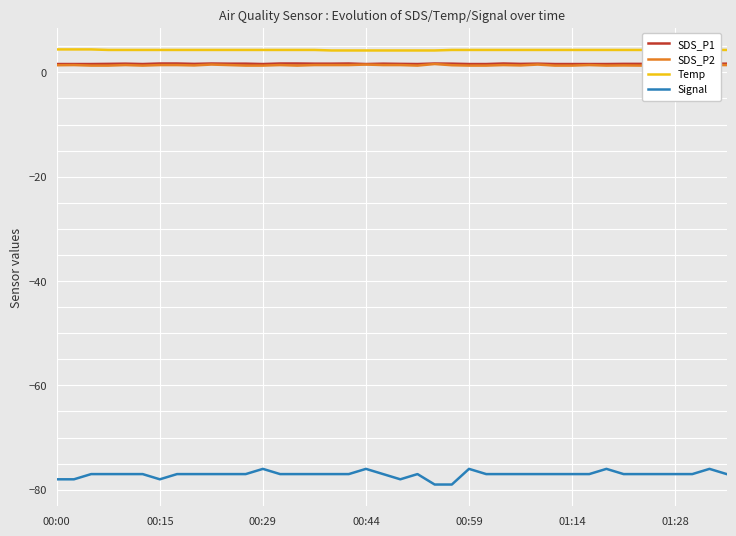

Reading left to right, list all the values displayed in this chart.

SDS_P1: 1.6	1.6	1.6	1.6	1.7	1.6	1.7	1.7	1.6	1.7	1.7	1.7	1.6	1.7	1.7	1.7	1.7	1.7	1.6	1.7	1.6	1.6	1.7	1.7	1.6	1.6	1.7	1.6	1.7	1.6	1.6	1.6	1.6	1.6	1.6	1.7	1.7	1.7	1.6	1.7
SDS_P2: 1.4	1.4	1.3	1.3	1.4	1.3	1.4	1.4	1.3	1.5	1.4	1.3	1.3	1.4	1.3	1.4	1.4	1.4	1.5	1.4	1.4	1.3	1.6	1.4	1.3	1.3	1.4	1.3	1.5	1.3	1.3	1.4	1.3	1.3	1.3	1.4	1.4	1.4	1.4	1.4
Temp: 4.4	4.4	4.4	4.3	4.3	4.3	4.3	4.3	4.3	4.3	4.3	4.3	4.3	4.3	4.3	4.3	4.2	4.2	4.2	4.2	4.2	4.2	4.2	4.3	4.3	4.3	4.3	4.3	4.3	4.3	4.3	4.3	4.3	4.3	4.3	4.3	4.3	4.3	4.3	4.3
Signal: -78.0	-78.0	-77.0	-77.0	-77.0	-77.0	-78.0	-77.0	-77.0	-77.0	-77.0	-77.0	-76.0	-77.0	-77.0	-77.0	-77.0	-77.0	-76.0	-77.0	-78.0	-77.0	-79.0	-79.0	-76.0	-77.0	-77.0	-77.0	-77.0	-77.0	-77.0	-77.0	-76.0	-77.0	-77.0	-77.0	-77.0	-77.0	-76.0	-77.0